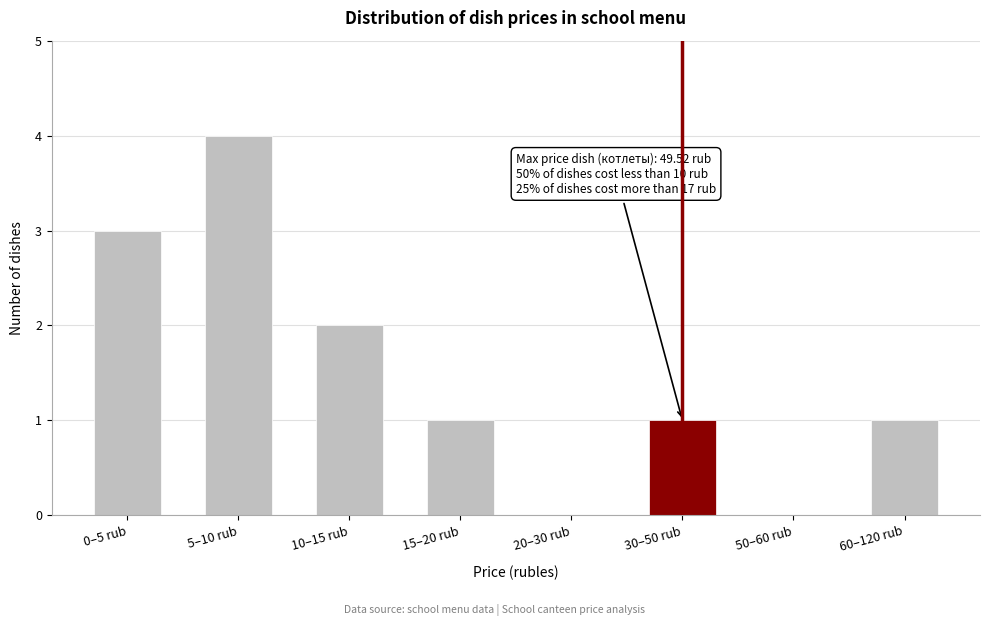

Reading left to right, what are all the values shown in this chart?

0–5 rub=3	5–10 rub=4	10–15 rub=2	15–20 rub=1	20–30 rub=0	30–50 rub=1	50–60 rub=0	60–120 rub=1